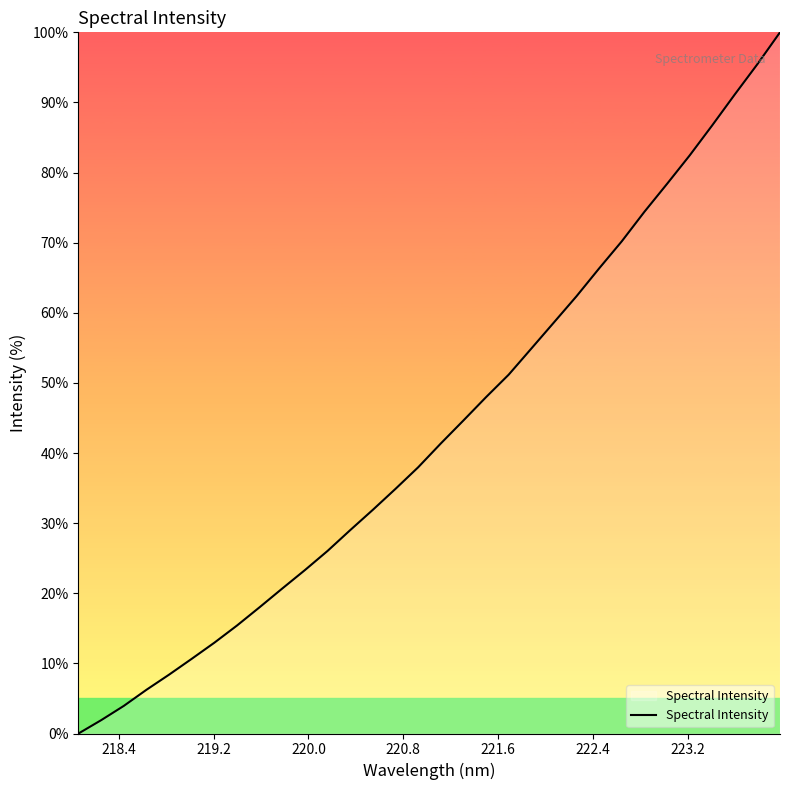

What is the difference between the maximum and minimum values?

100.0